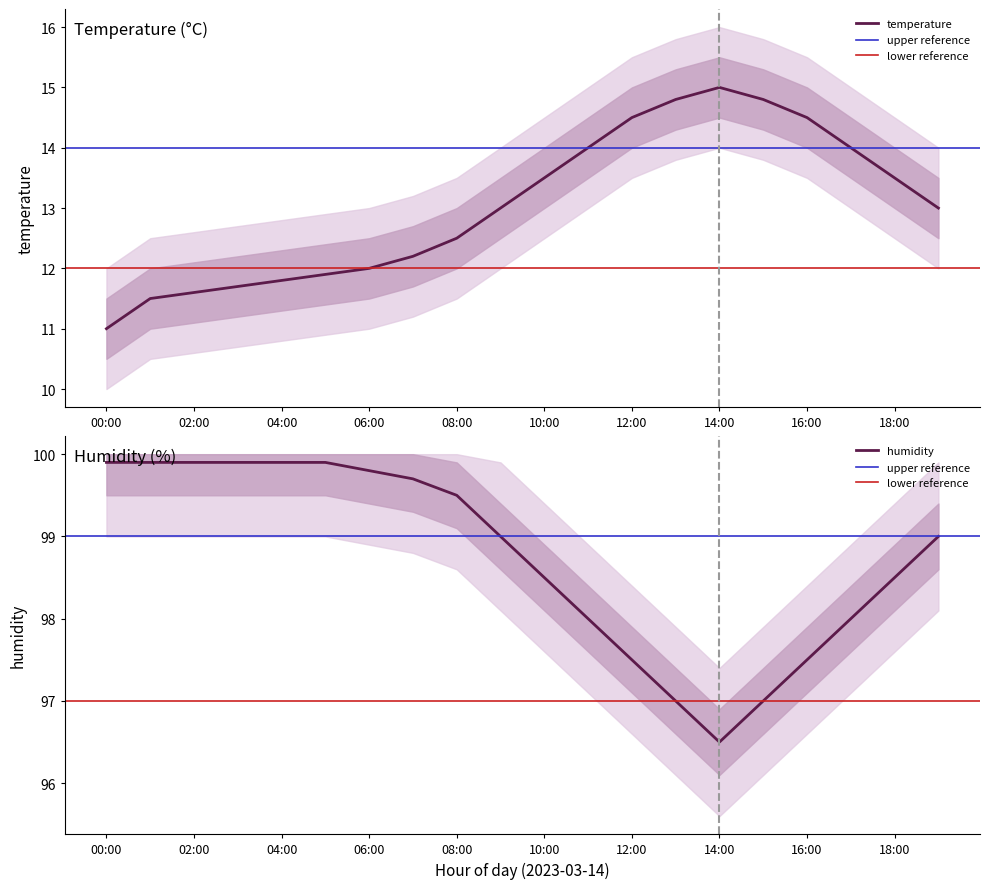

List the labels in order of humidity value, largest first.

00:00, 01:00, 02:00, 03:00, 04:00, 05:00, 06:00, 07:00, 08:00, 09:00, 19:00, 10:00, 18:00, 11:00, 17:00, 12:00, 16:00, 13:00, 15:00, 14:00